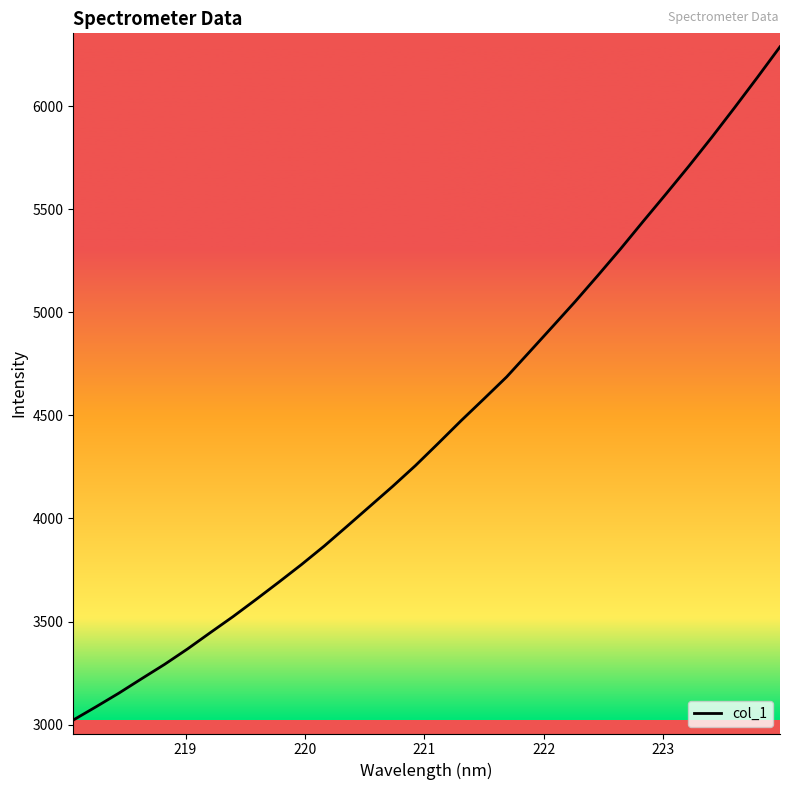

Is this an area chart (filled region under the line)?

No